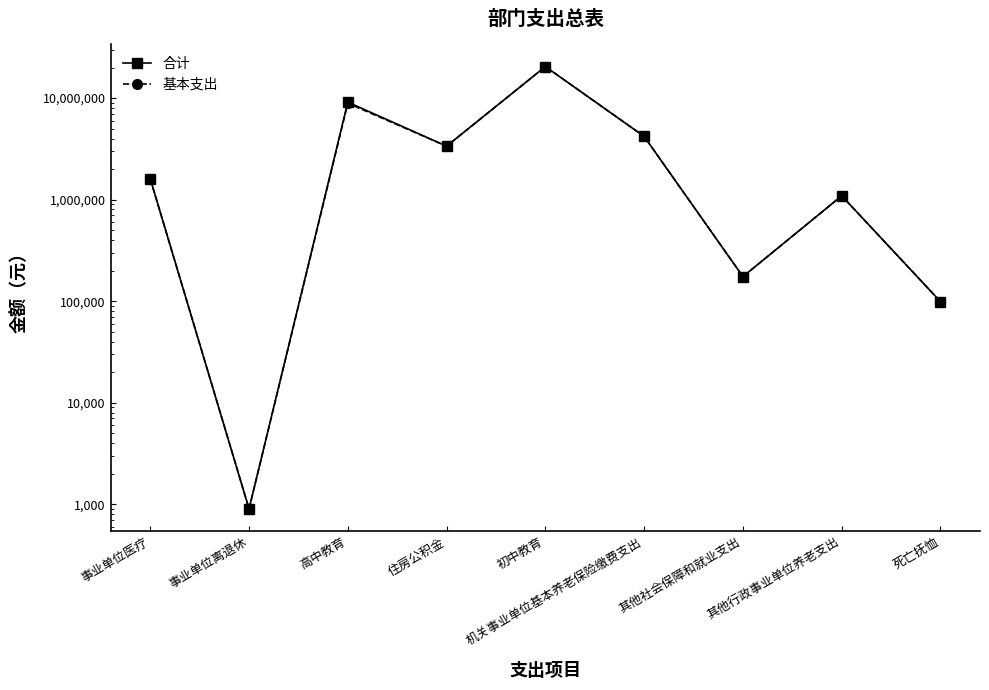

What is the sum of all 合计 values?

40103197